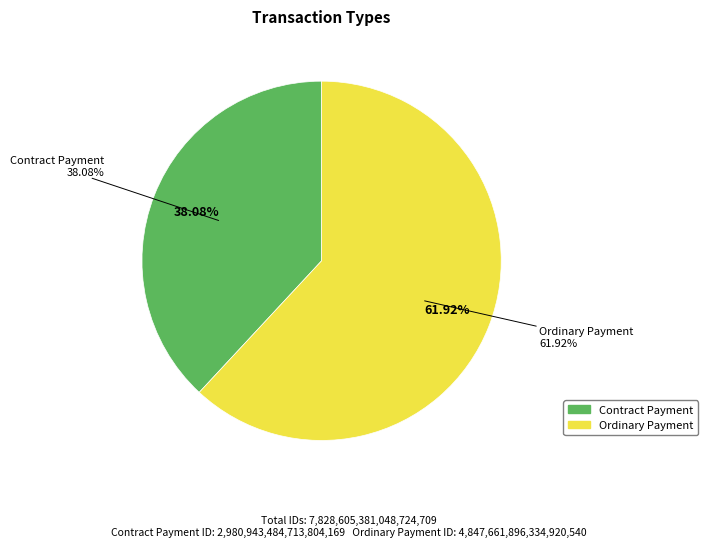

What is the change in value from Contract Payment to Ordinary Payment?

+1866718411621116416